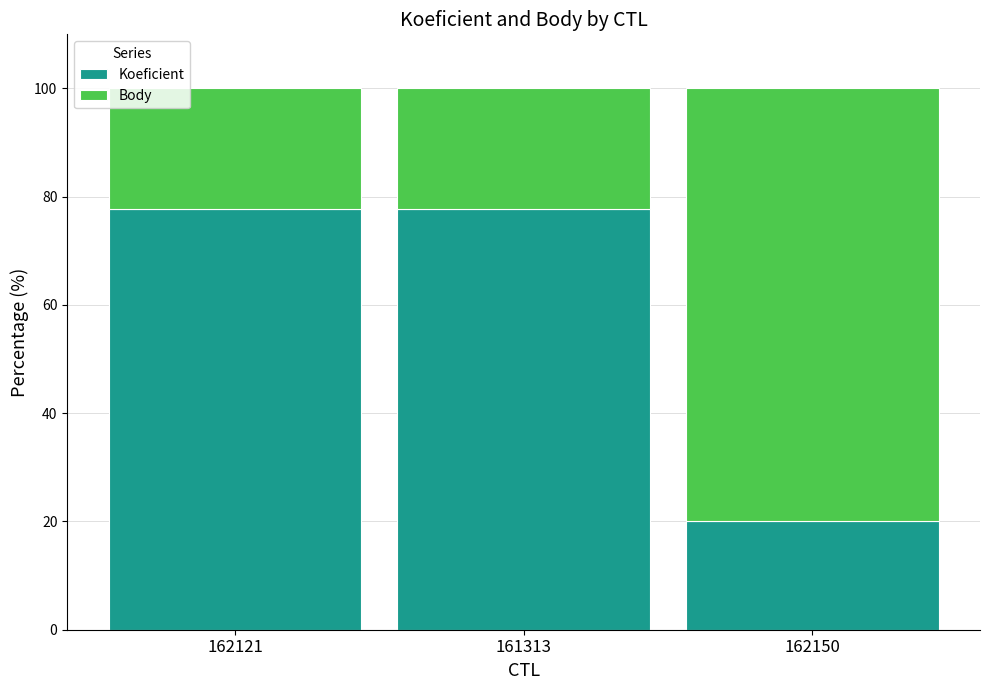

What is the difference between the maximum and minimum values in the Koeficient series?

57.8